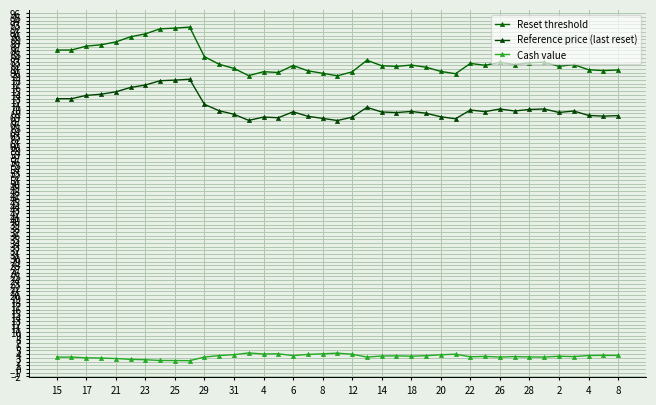

Rank the series by their average value, from highest to lowest.

Reset threshold, Reference price (last reset), Cash value